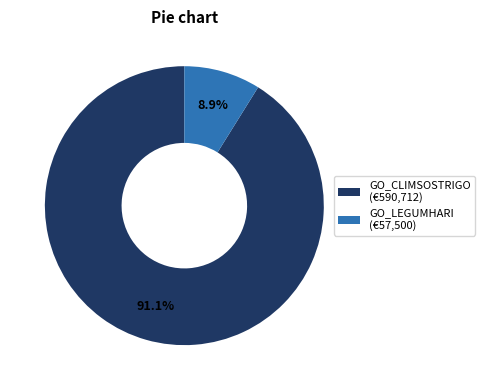

Rank the categories by value from highest to lowest.

GO_CLIMSOSTRIGO (€590,712), GO_LEGUMHARI (€57,500)